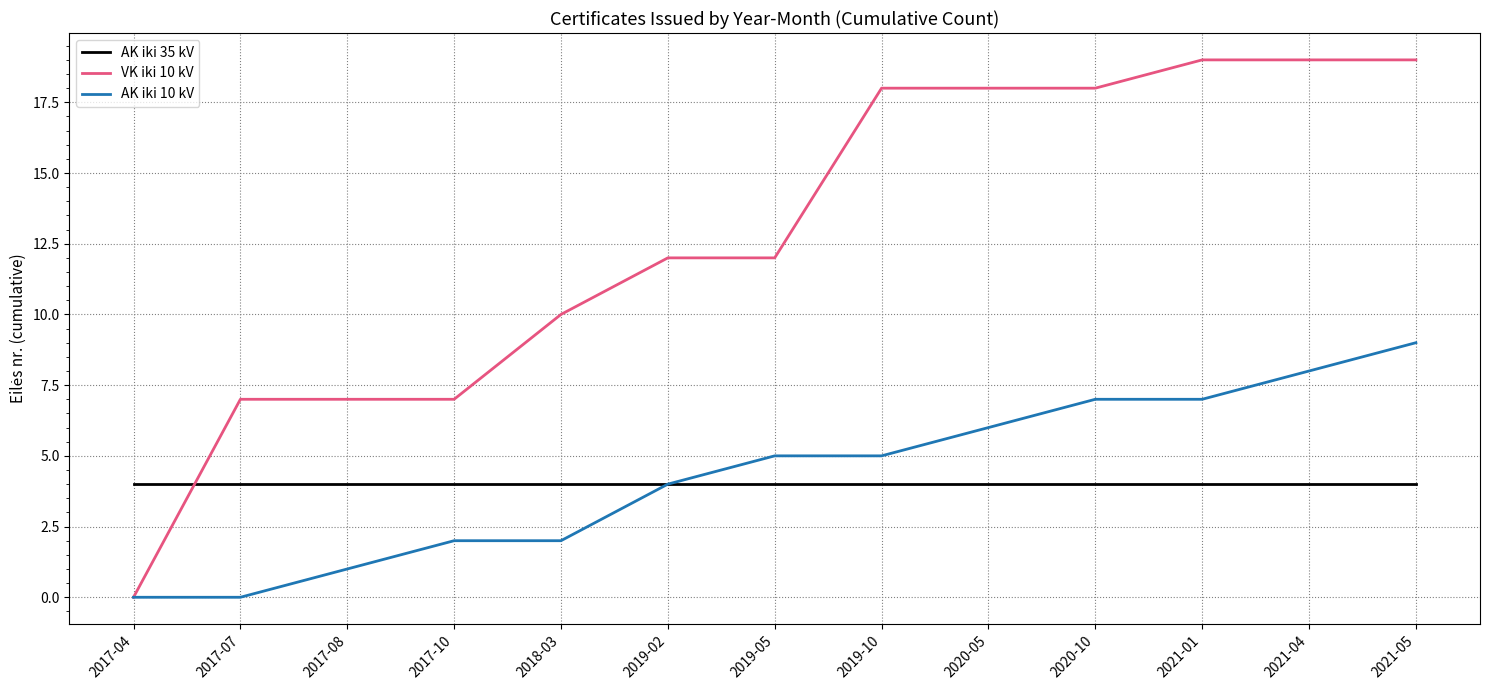

Rank the series at 2020-05 from lowest to highest value.

AK iki 35 kV, AK iki 10 kV, VK iki 10 kV